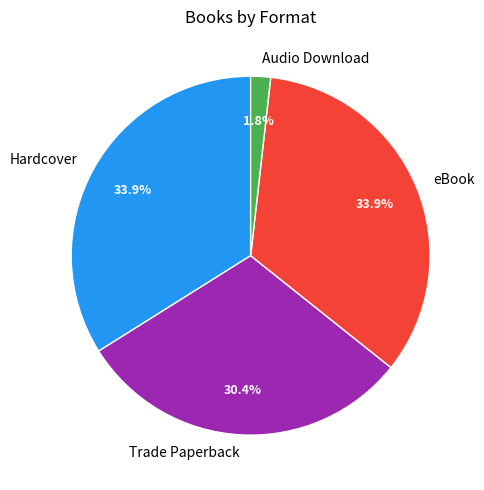

Which has a higher value, eBook or Audio Download?

eBook